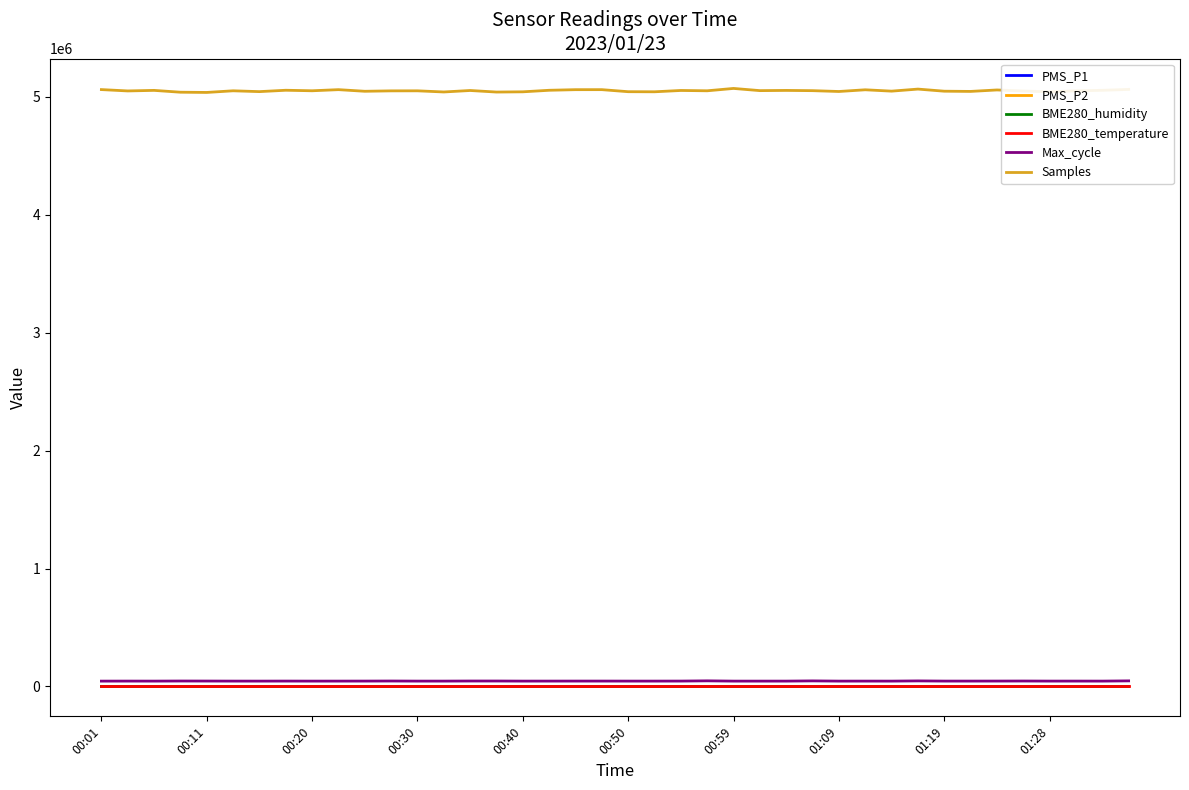

Which series has the largest range (max minus min)?

Samples